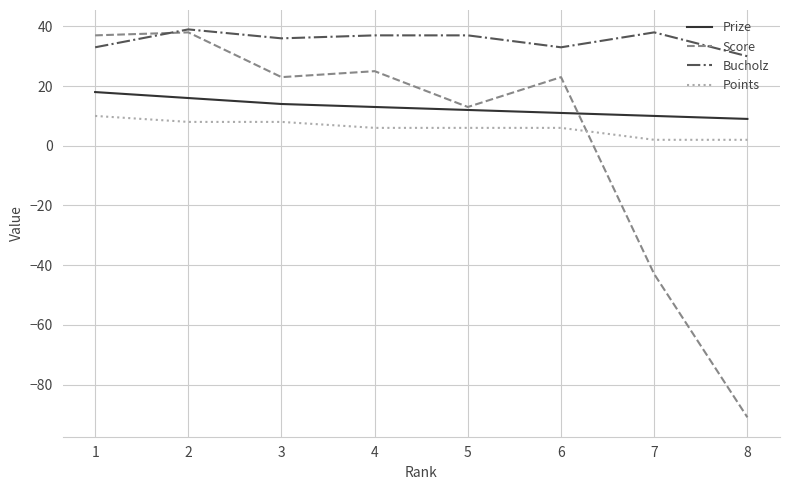

Rank the series at 7 from highest to lowest value.

Bucholz, Prize, Points, Score